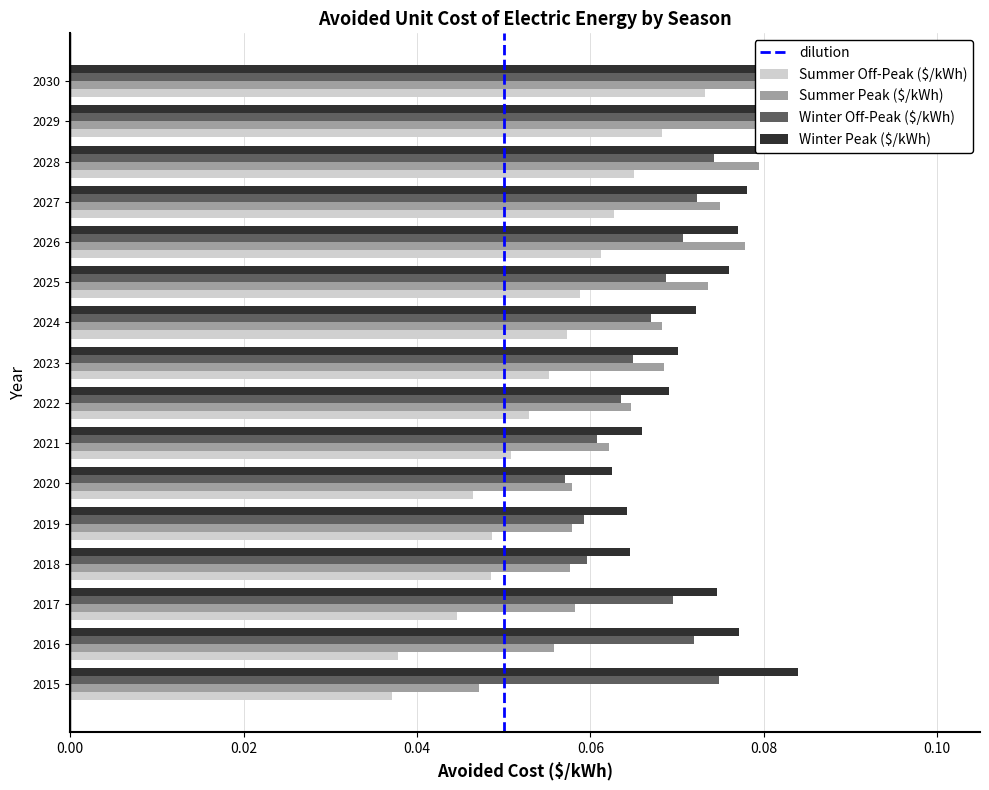

How many bars are there in each group?

4